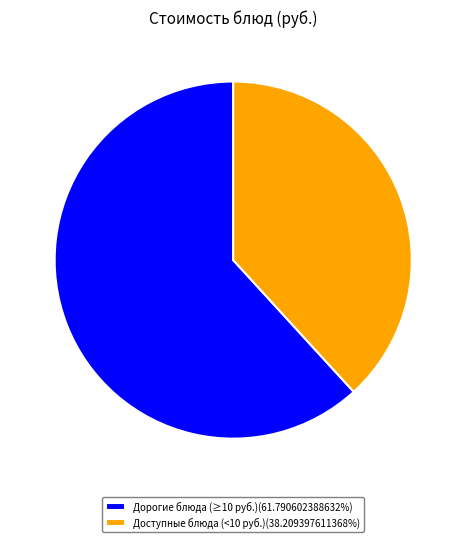

Approximately how many times larger is the value at Доступные блюда (<10 руб.)(38.209397611368%) compared to Дорогие блюда (≥10 руб.)(61.790602388632%)?

0.6